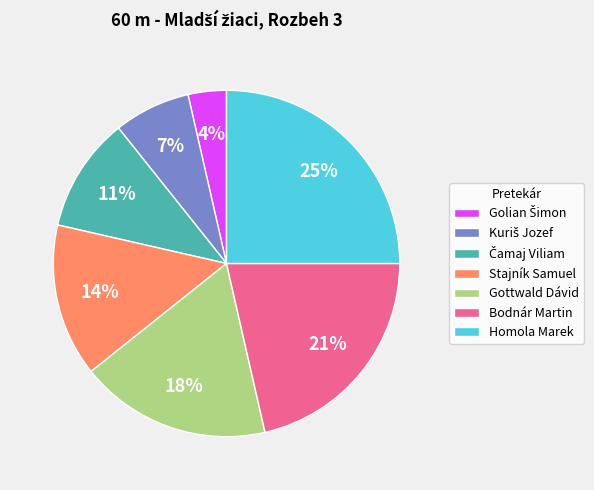

To the nearest percent, what is the difference between the largest and smallest slice percentages?

21%